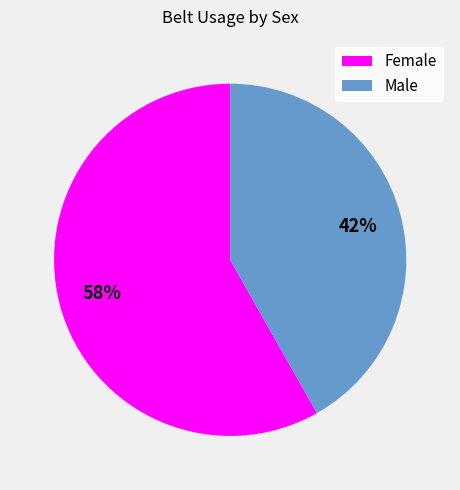

What is the smallest slice in the pie chart?

Male